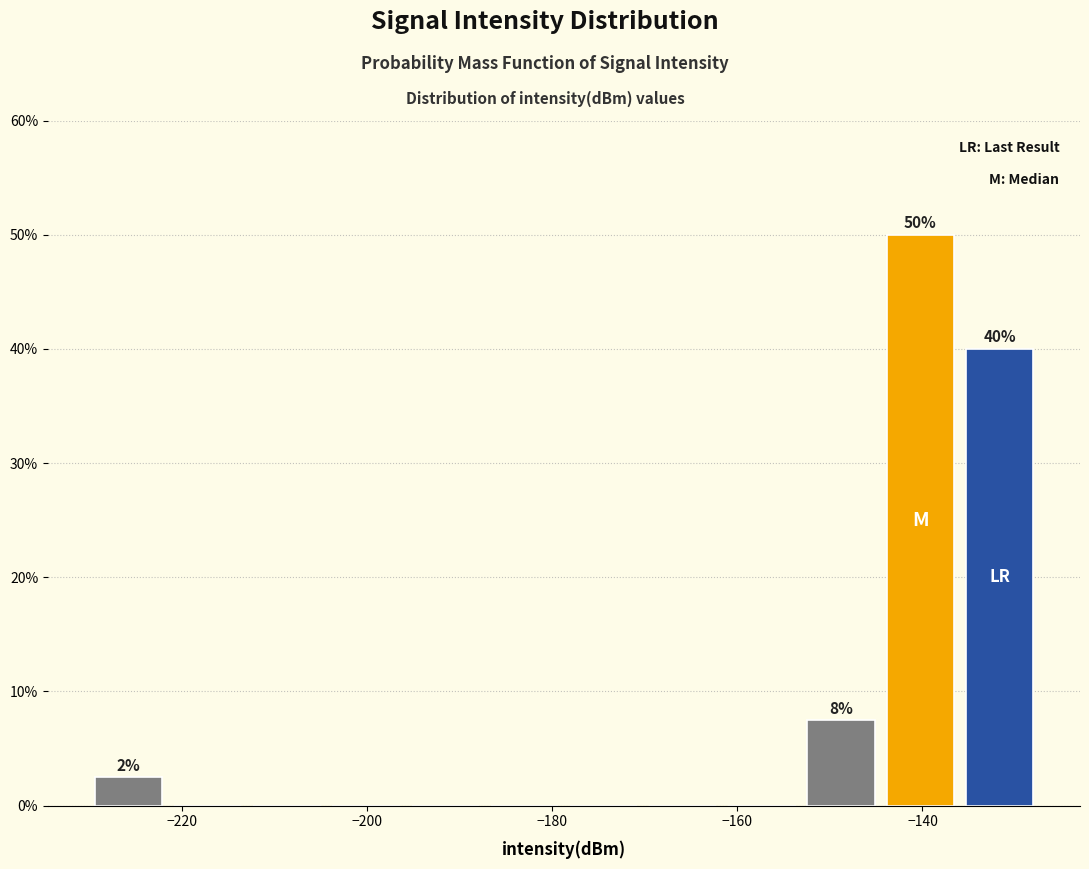

Over which range of the x-axis is the bar tallest?

-144 to -136